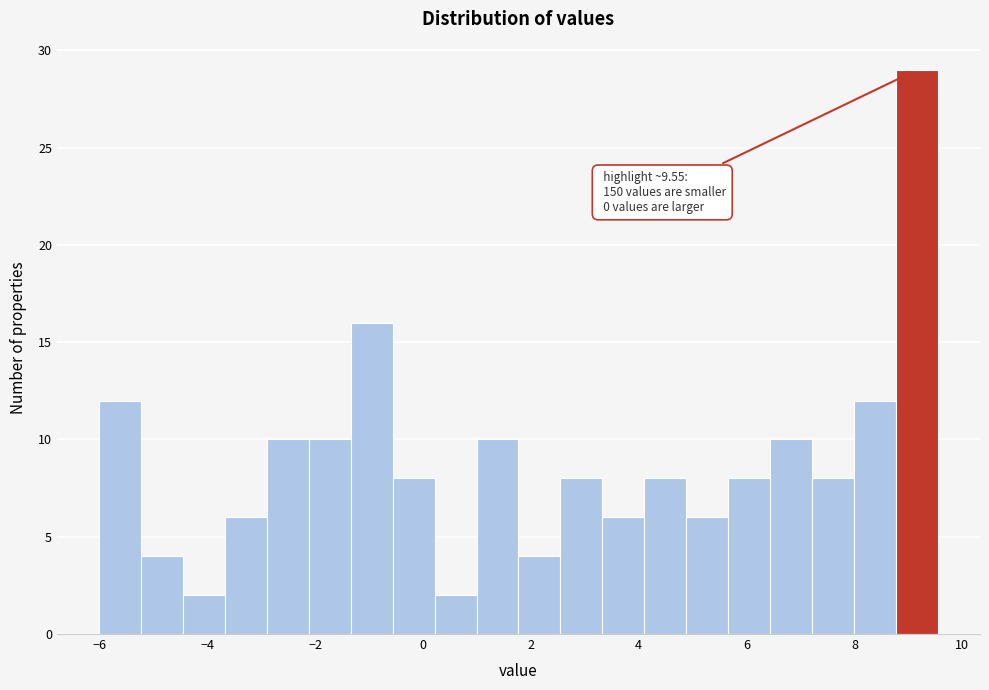

Around what value on the x-axis is the tallest bar? Give the approximate position of its centre, as read against the axis.

9.2